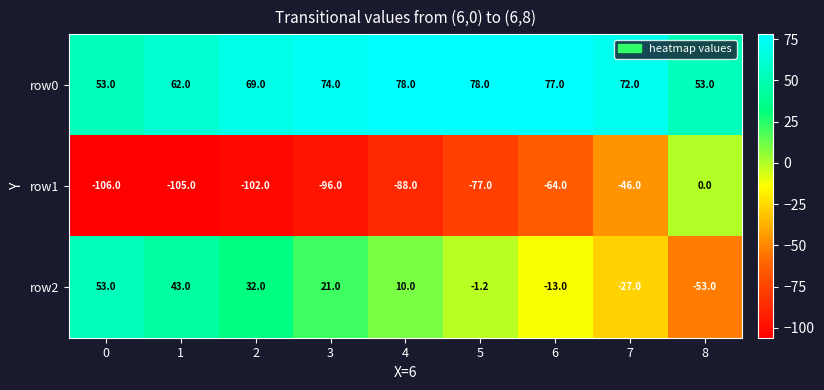

Rank the series at 1 from lowest to highest value.

row1, row2, row0